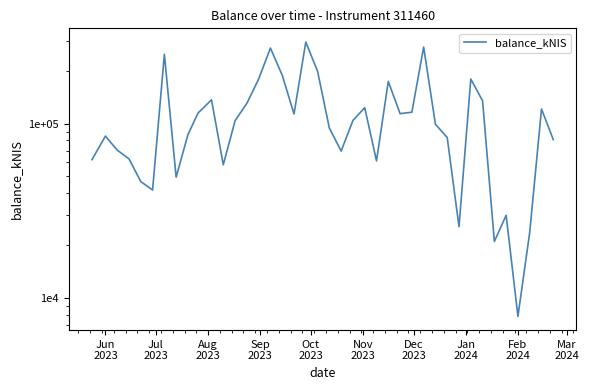

What is the difference between the second highest and second lowest values?

254186.7